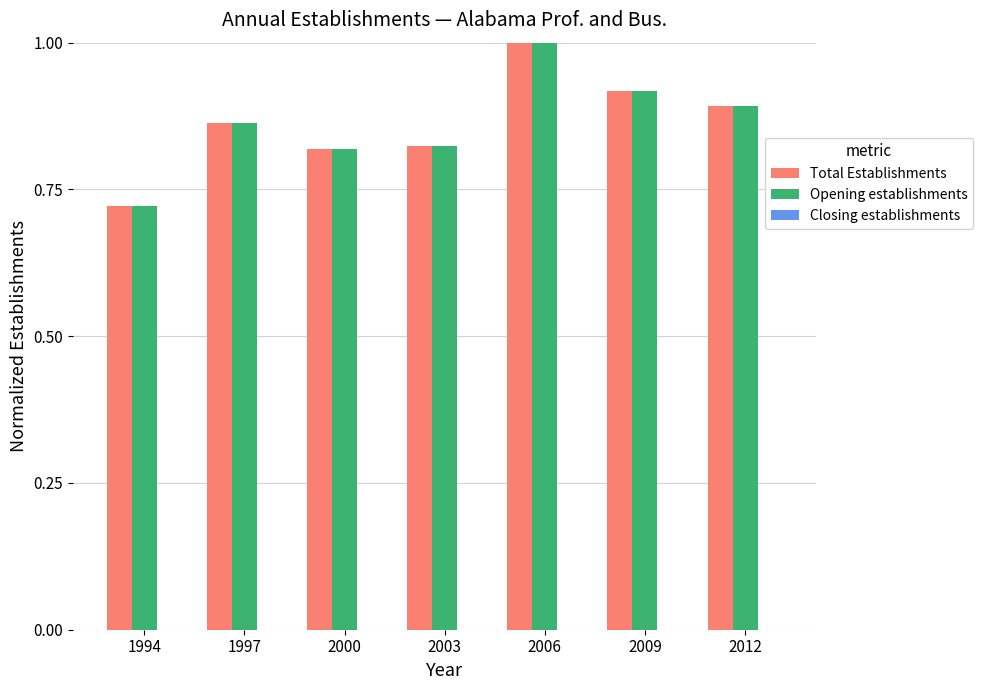

How many Total Establishments values are between 0 and 1?

7